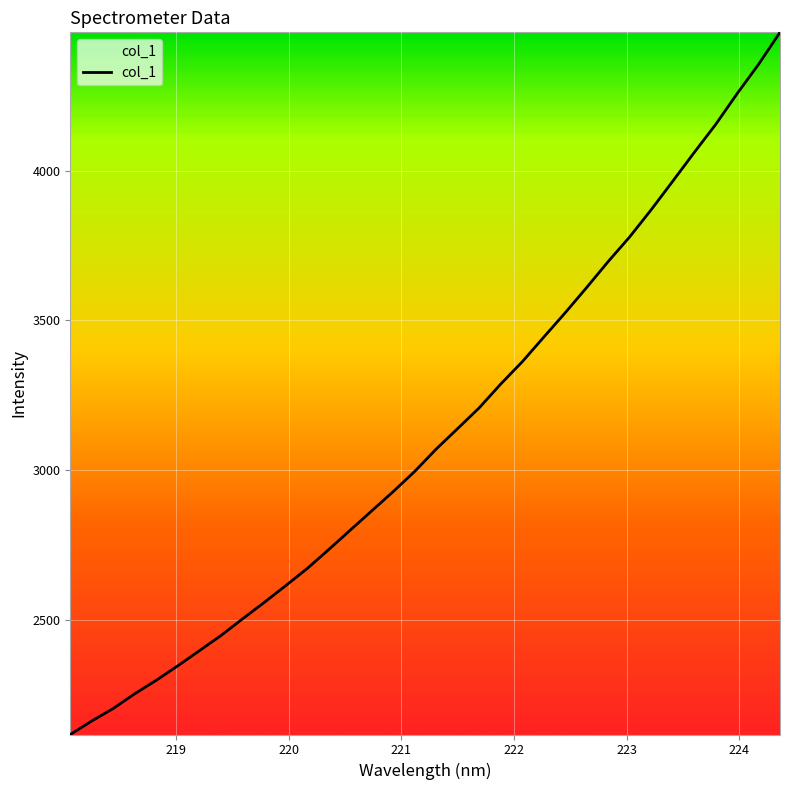

What is the difference between the maximum and minimum values?

2346.3